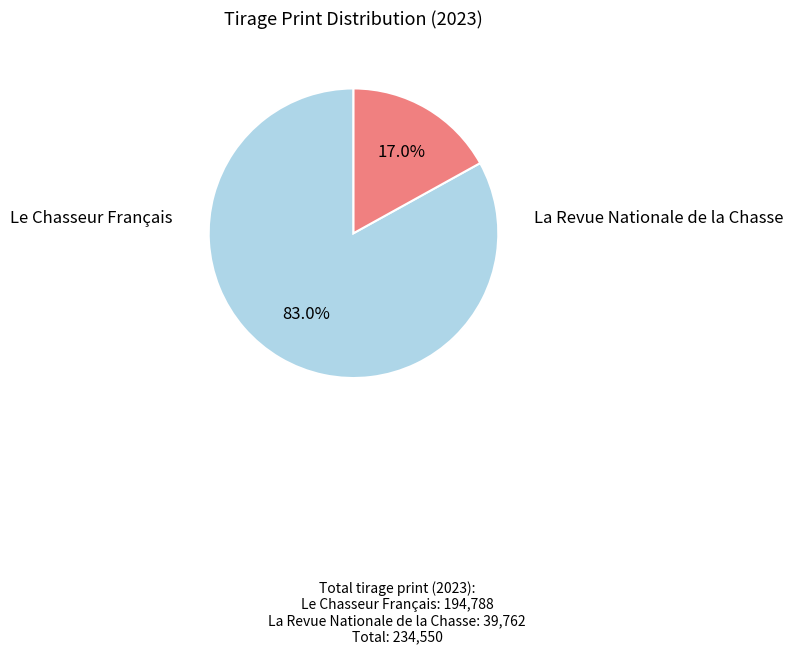

Is there any slice that represents more than half of the pie?

Yes